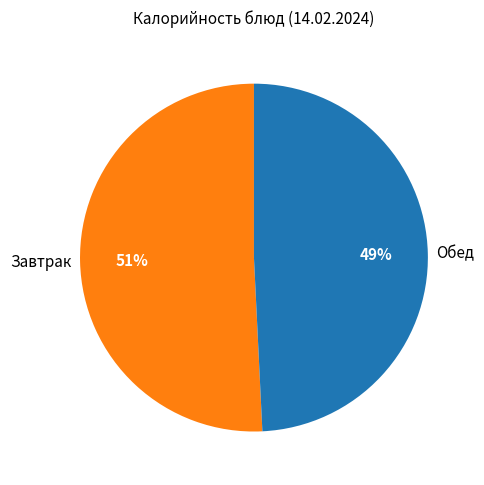

Does any single category account for the majority?

Yes